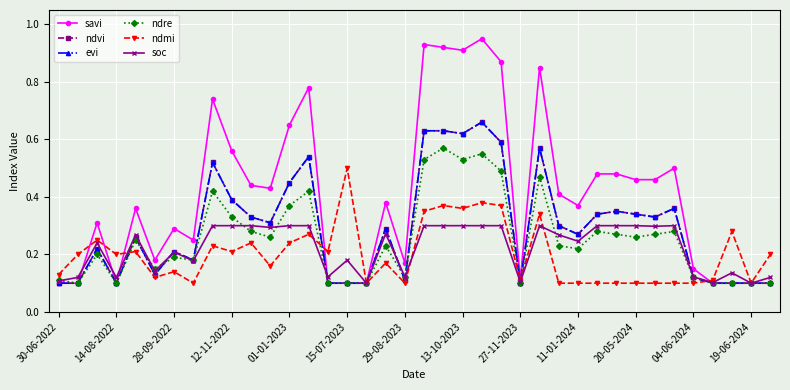

What is the sum of all ndvi values?

11.2